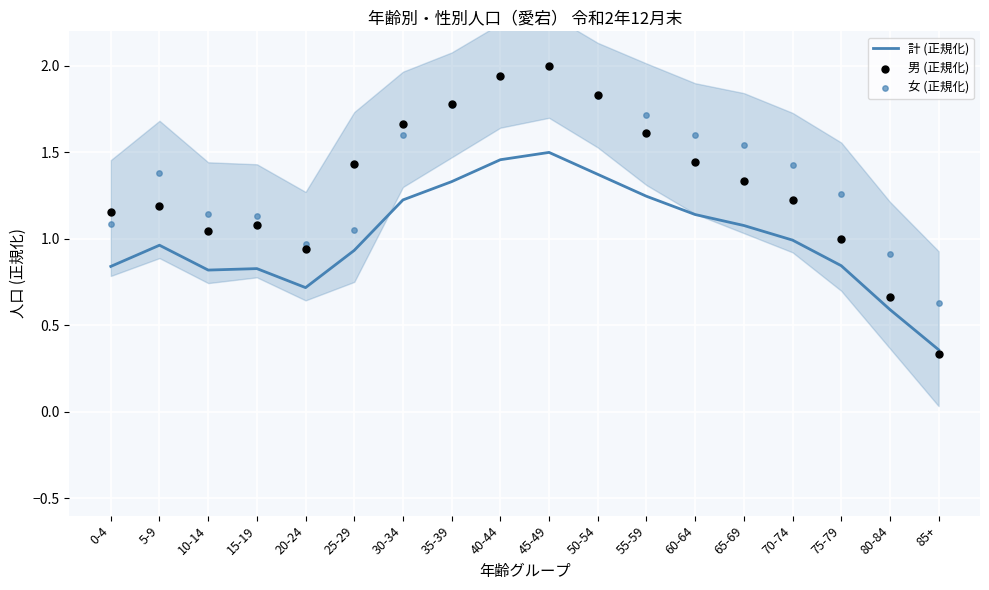

Which series contains the lowest Y value?

男 (正規化)